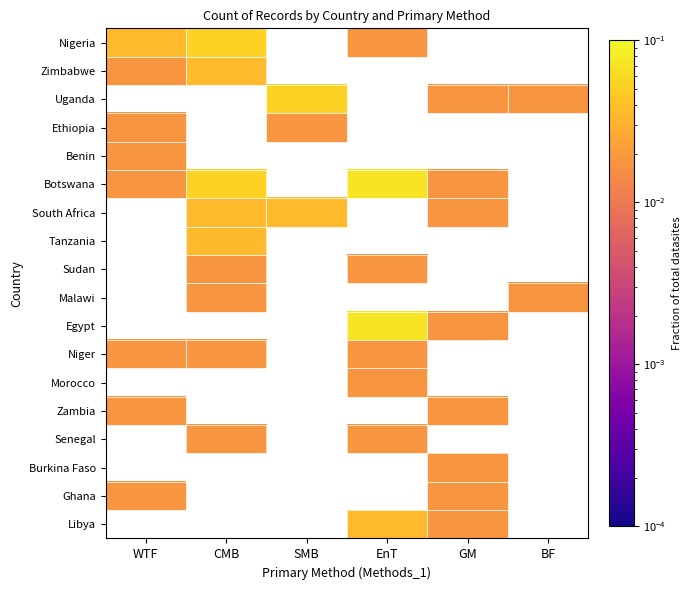

Is the value of Benin at EnT greater than the value of Libya at SMB?

No